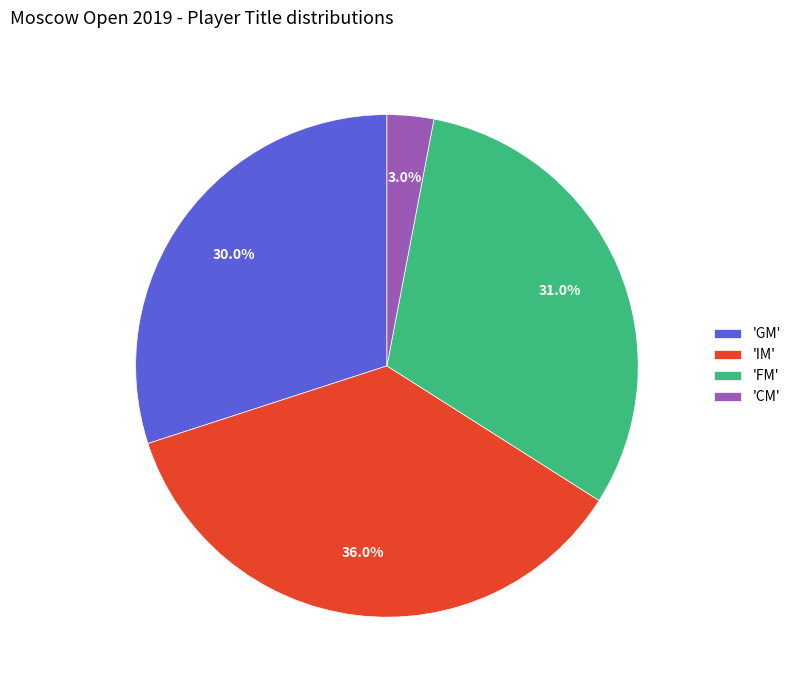

Count the number of slices in the pie.

4